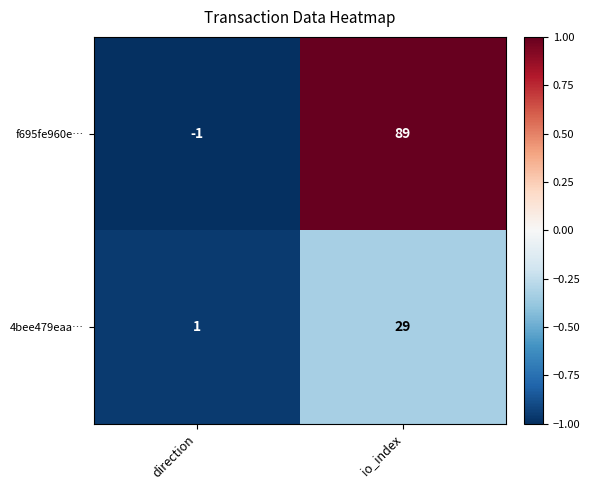

Rank the series by their average value, from lowest to highest.

4bee479eaa…, f695fe960e…